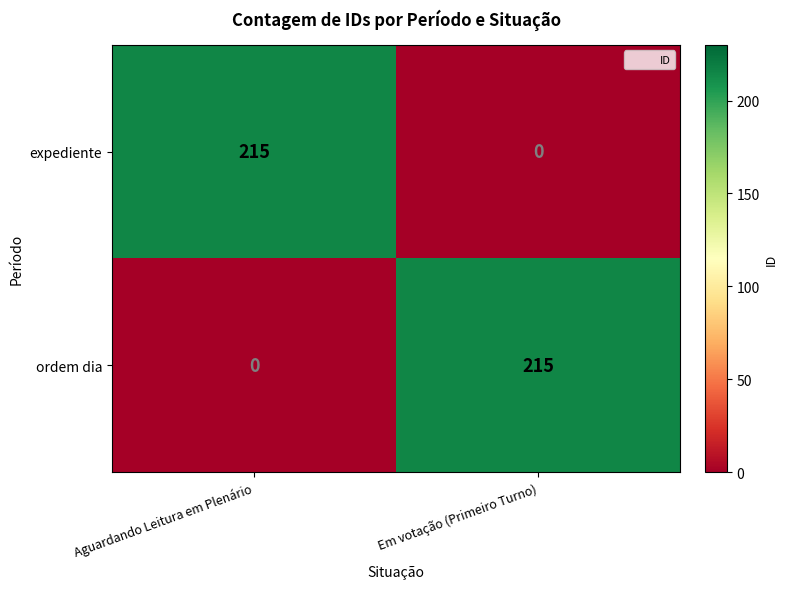

True or false: ordem dia has a value of 0 at Aguardando Leitura em Plenário.

True